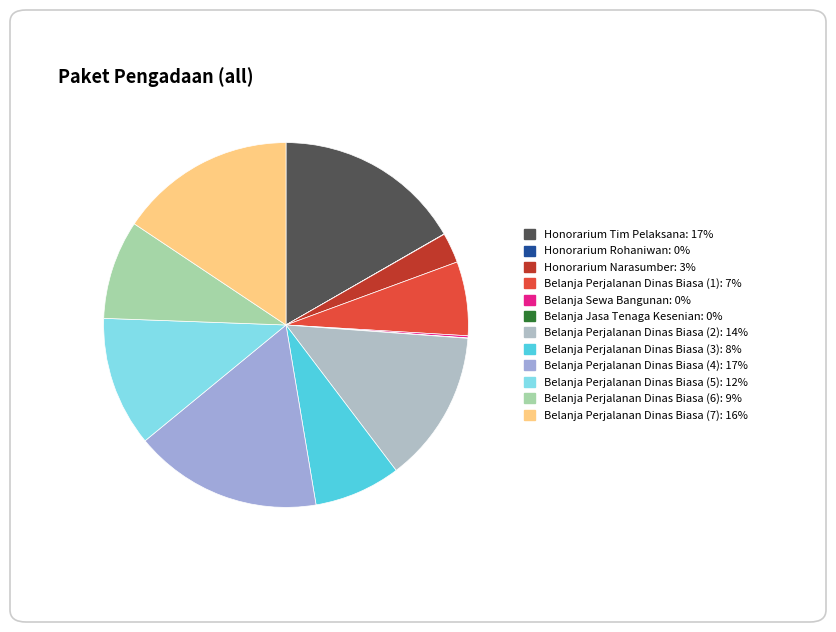

Combined, do Honorarium Narasumber and Belanja Perjalanan Dinas Biasa (5) account for over 50%?

No